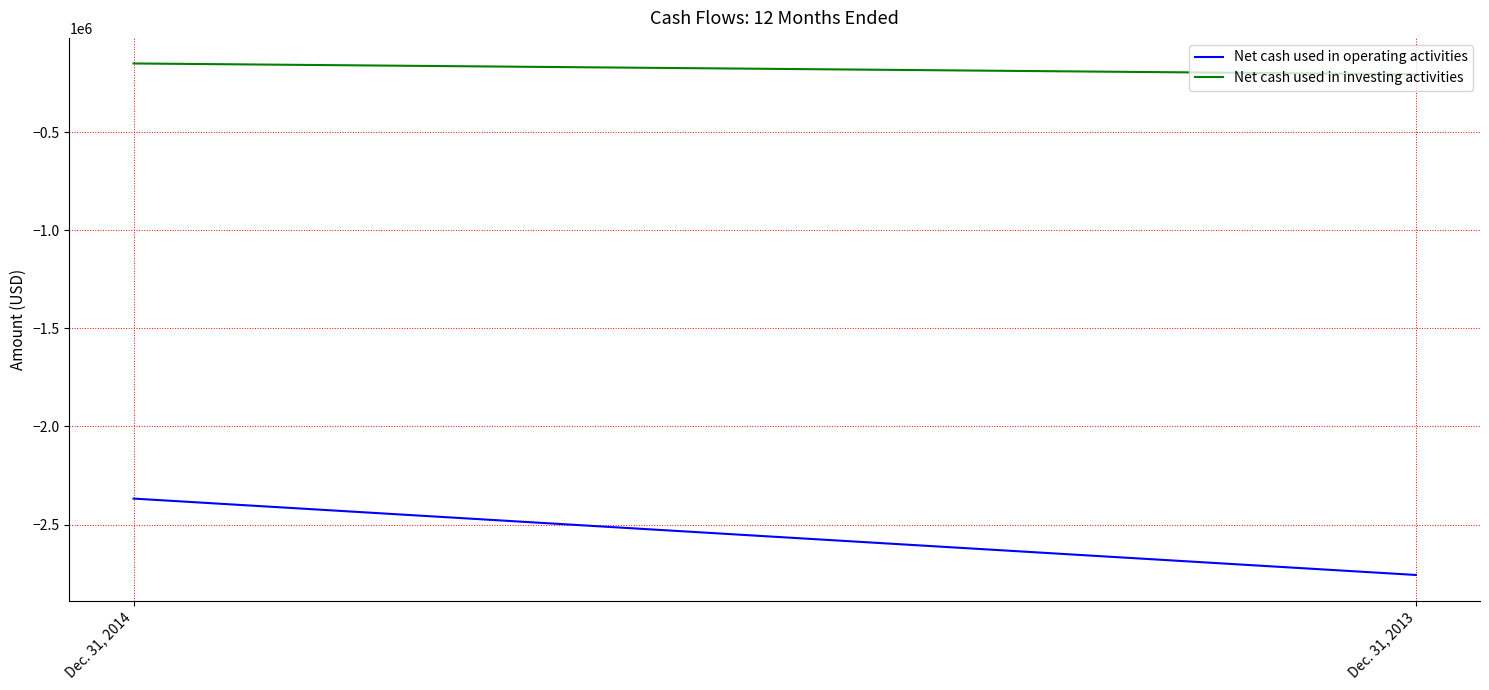

What are all the series names shown in the legend?

Net cash used in operating activities, Net cash used in investing activities